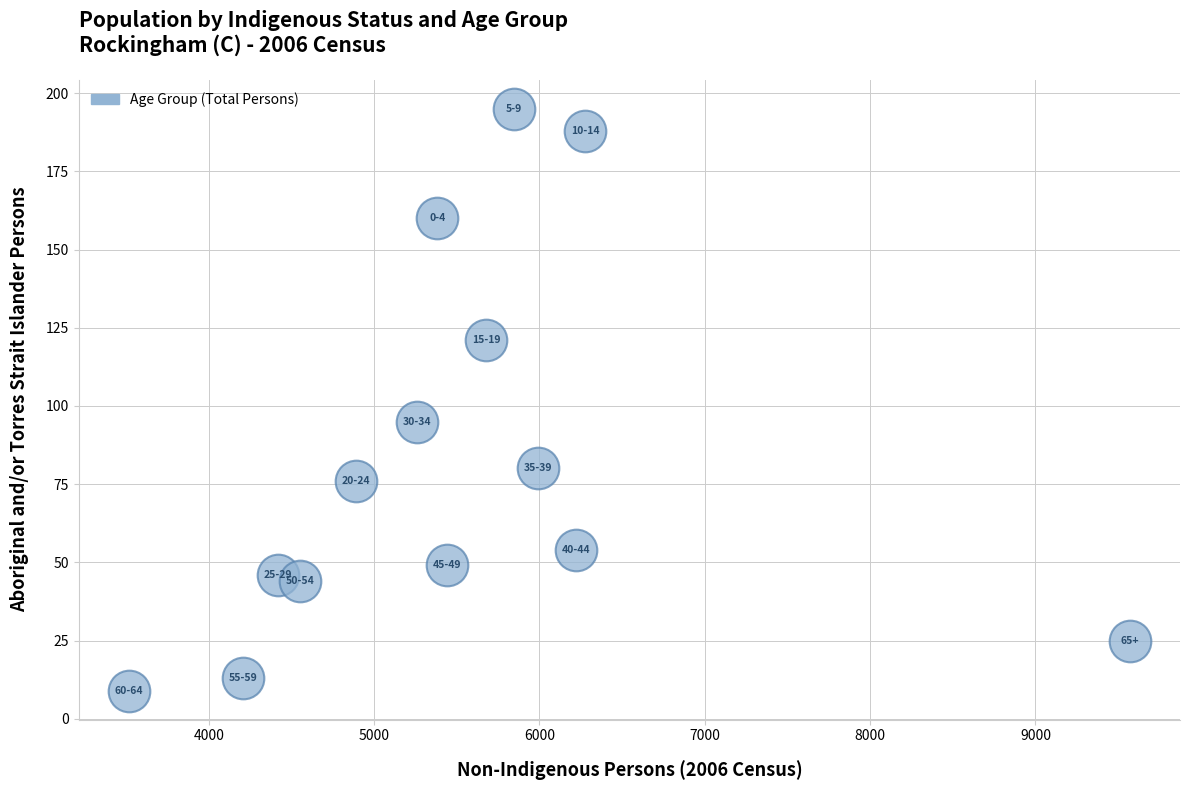

What is the range of Y values (max minus min)?

186